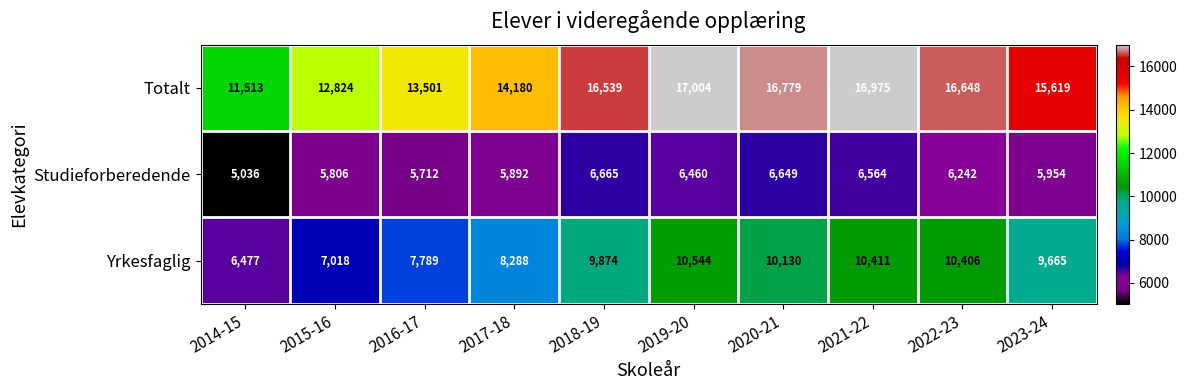

What is the total value across all series at 2021-22?

33950